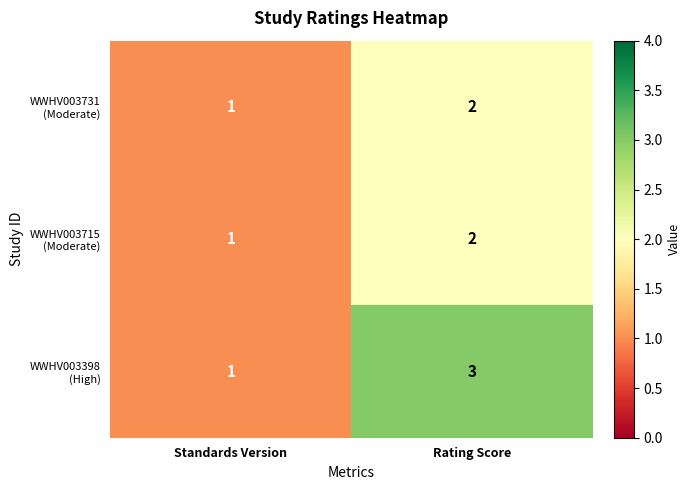

Which category has the highest value across all series?

Rating Score